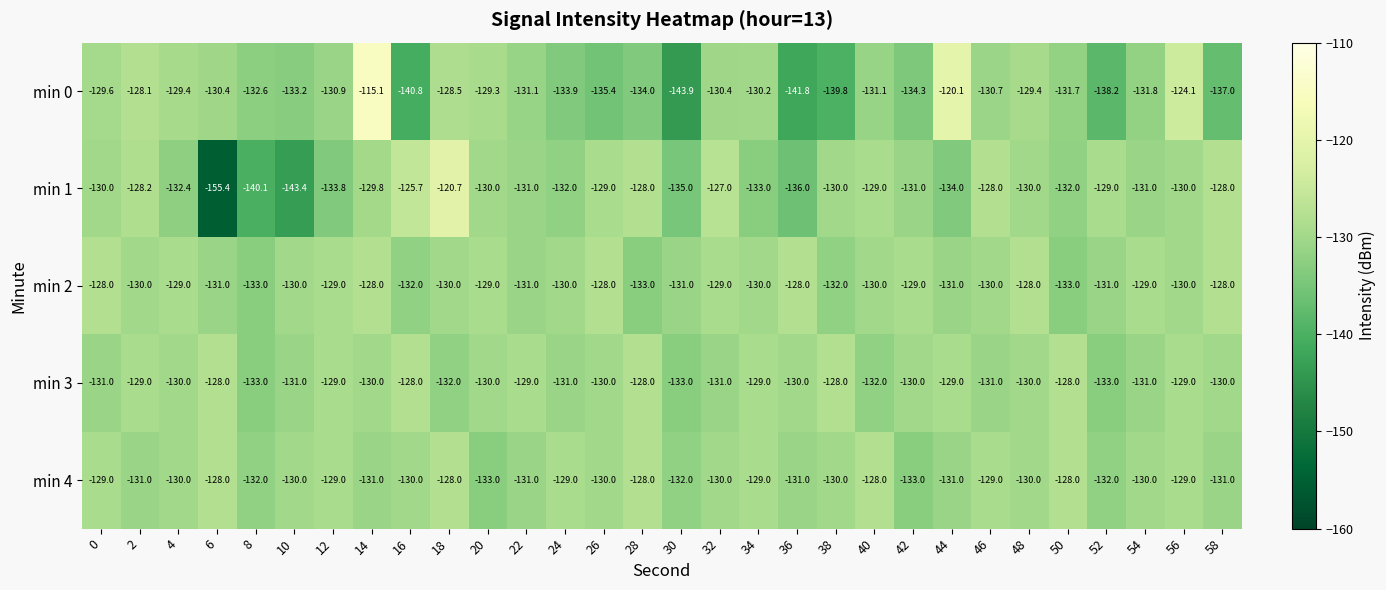

At which category does the chart reach its minimum across all series?

6